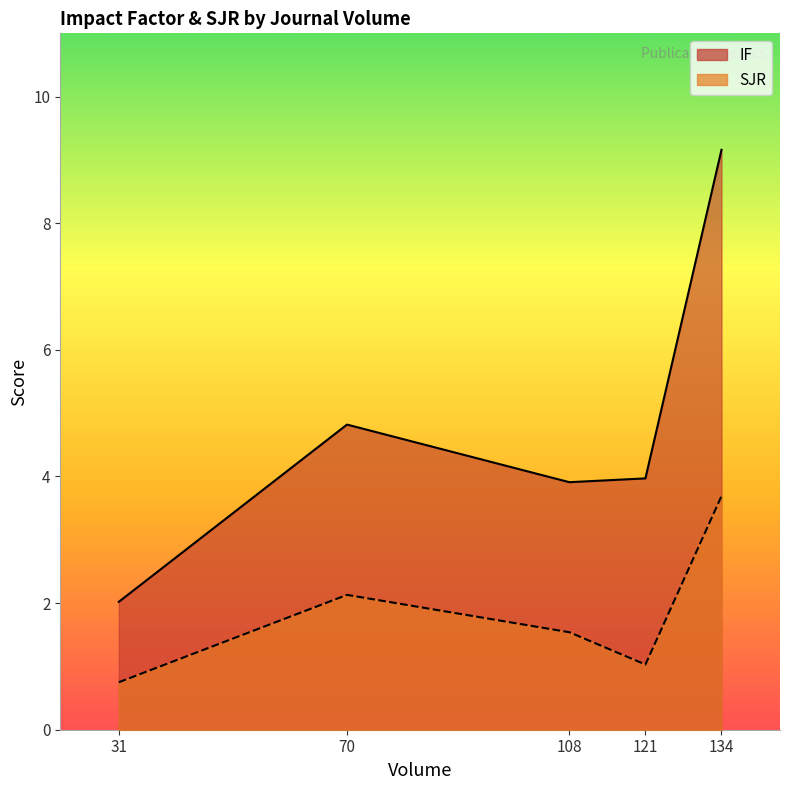

True or false: IF and SJR cross at least once.

False